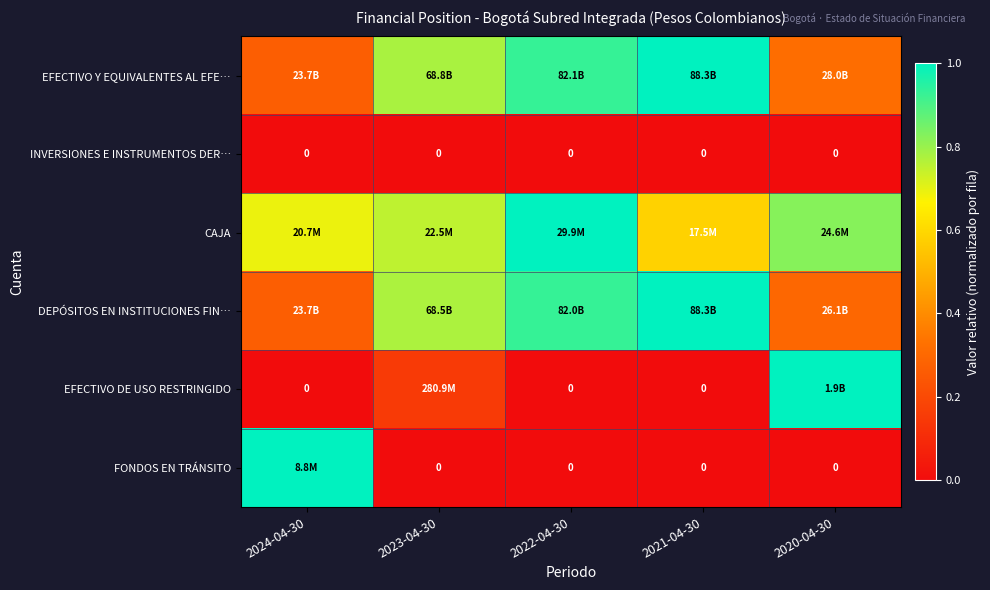

Which label corresponds to the smallest value in the chart?

2024-04-30